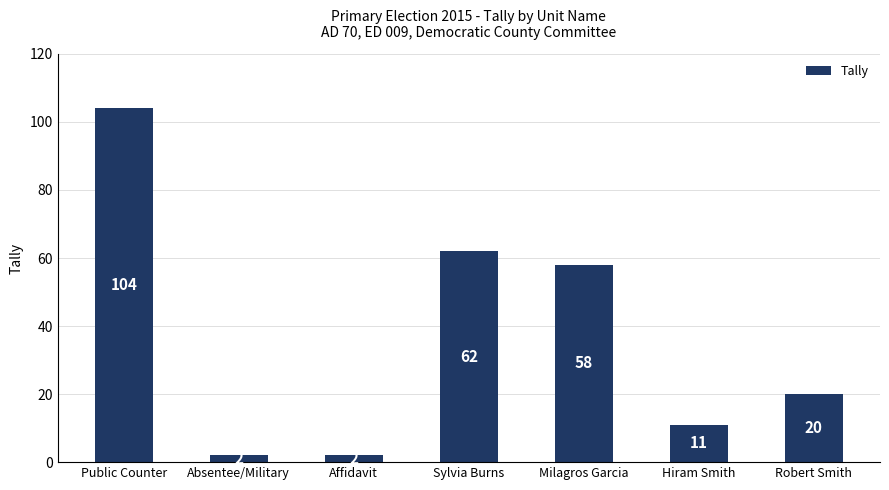

What is the change in value from Absentee/Military to Hiram Smith?

+9